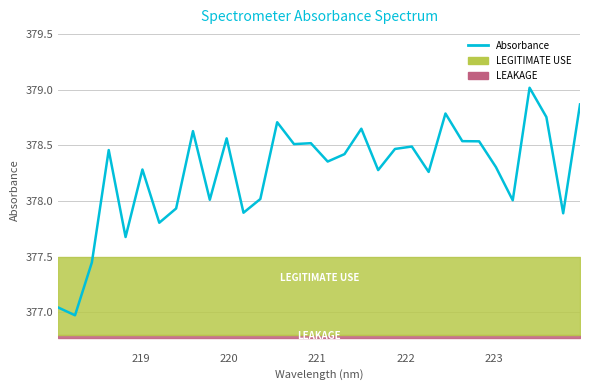

Is it true that the value at 20 is 595.9?

False